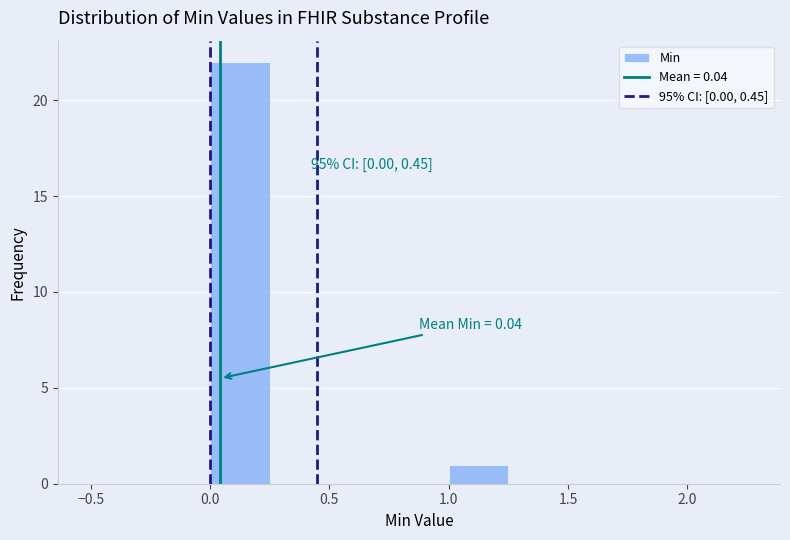

Which range on the x-axis has the tallest bar?

0.00 to 0.25